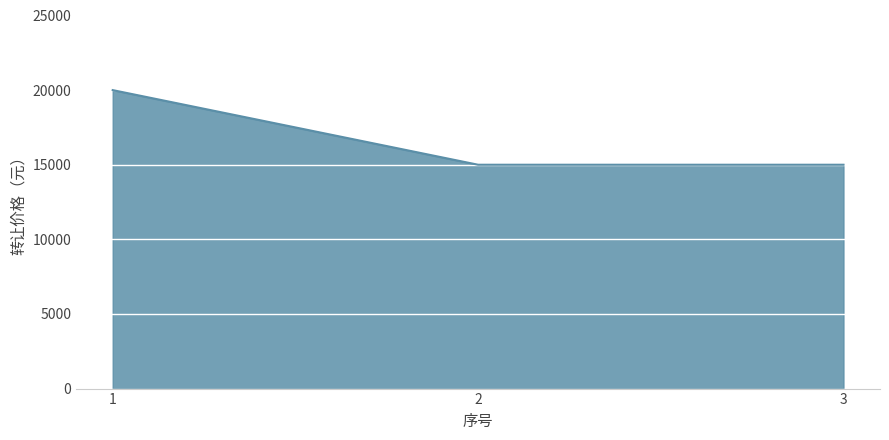

What is the change in value from 1 to 3?

-5000